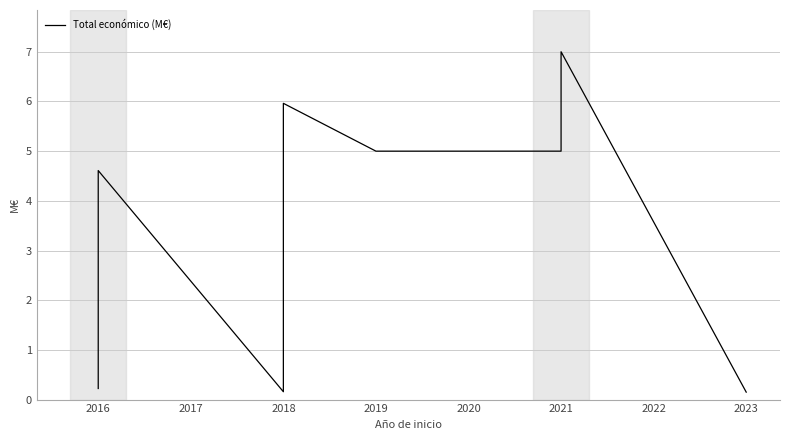

The value at 2023 is 0.2. True or false?

False